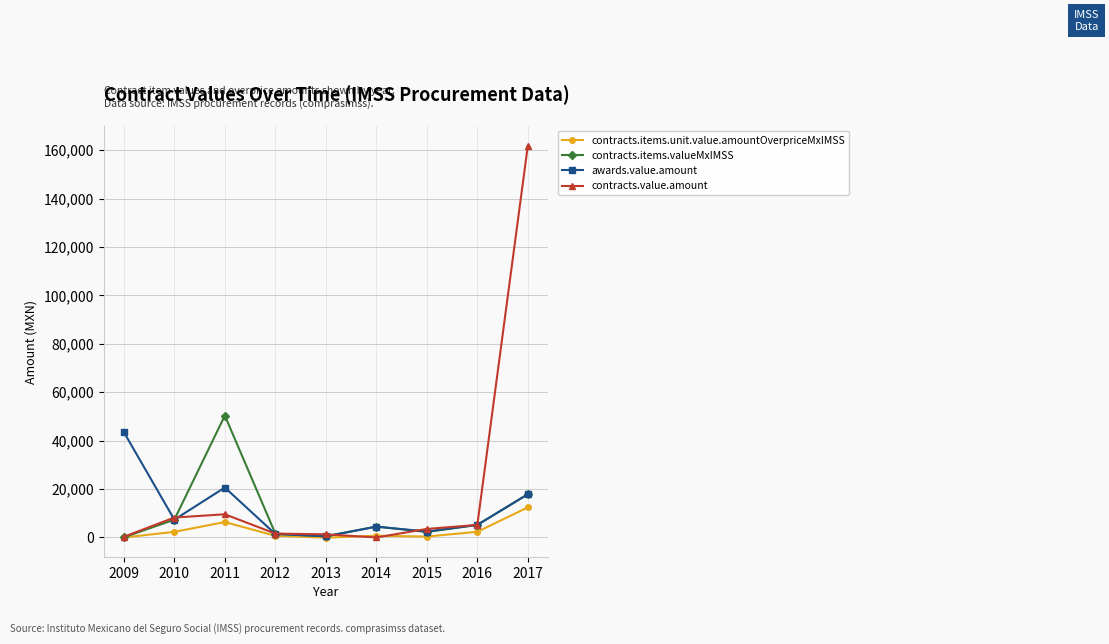

Which series has the largest range (max minus min)?

contracts.value.amount